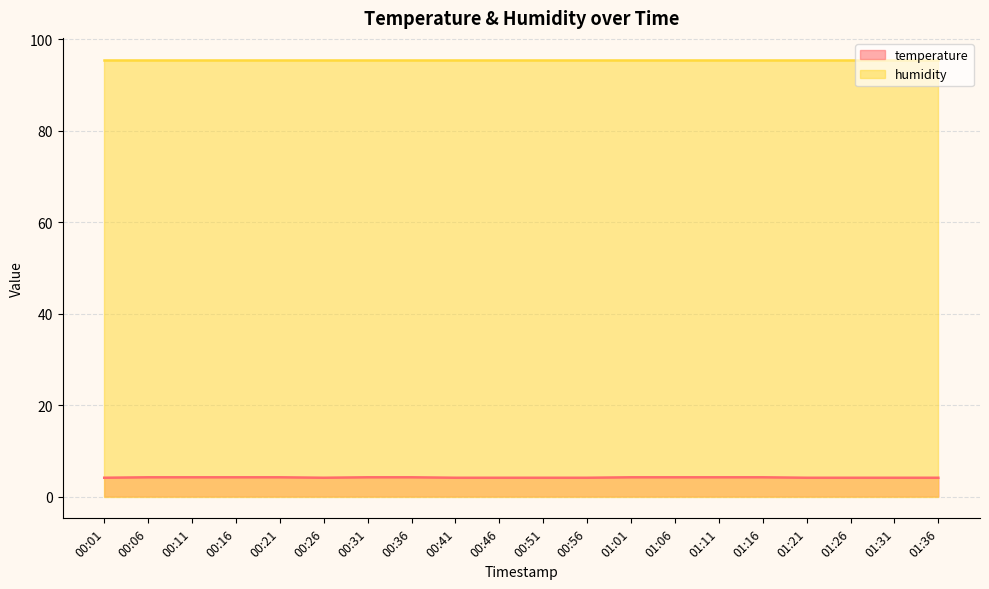

What position from the left is 01:21?

17